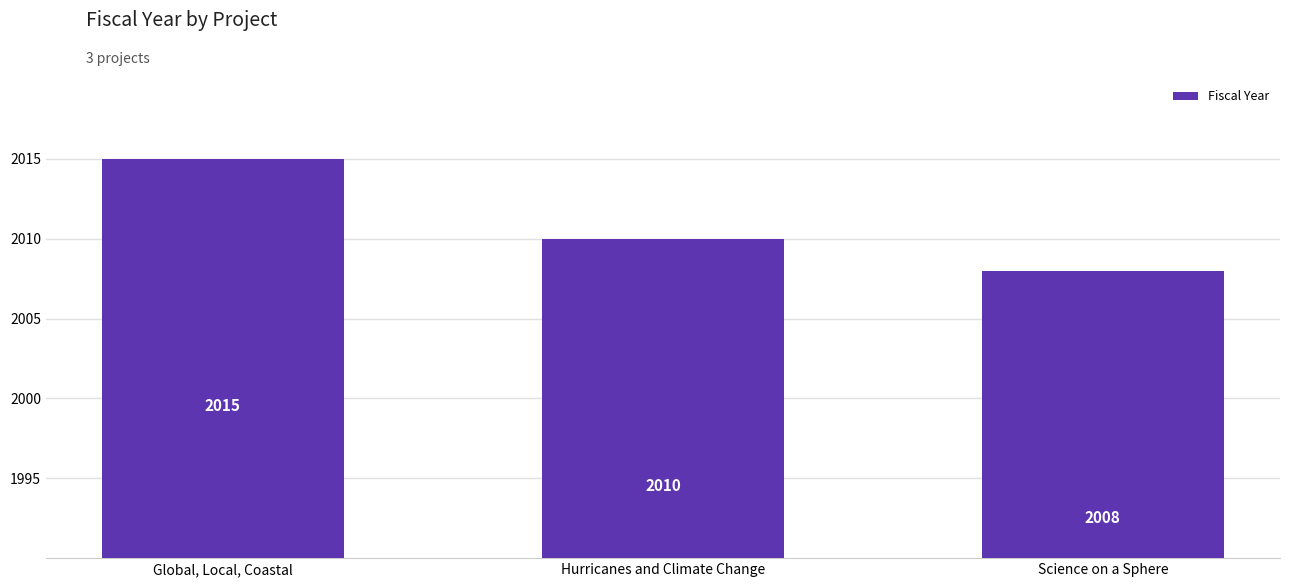

What is the difference between the values at Hurricanes and Climate Change and Global, Local, Coastal?

5